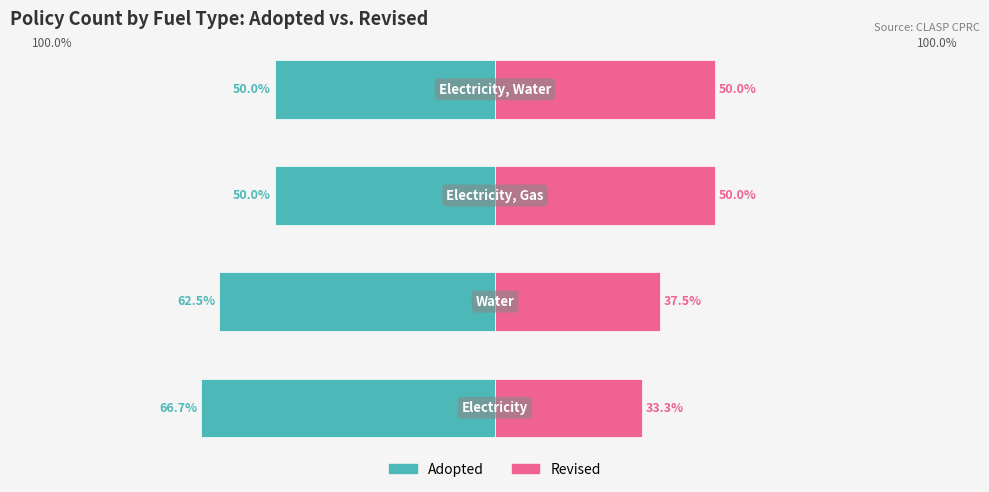

What are all the series names shown in the legend?

Adopted, Revised